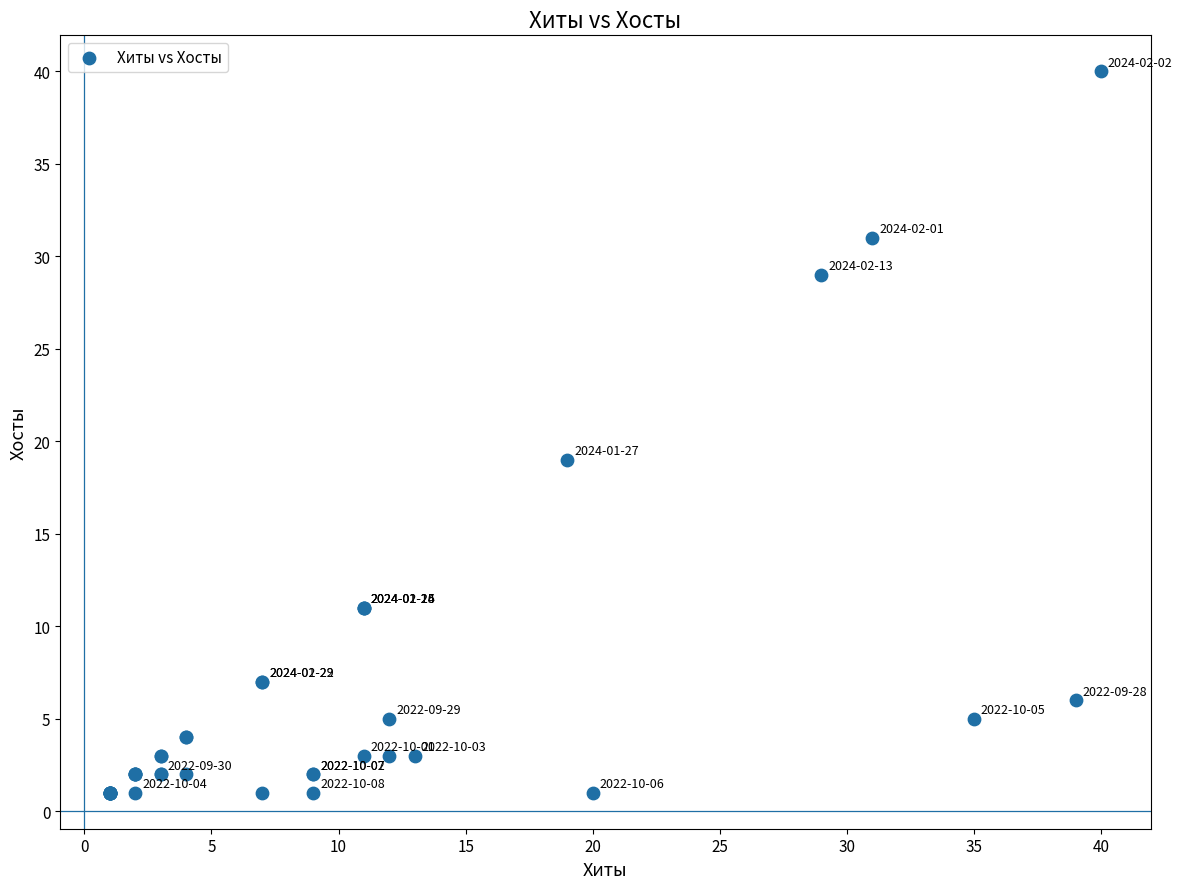

What Y value in the scatter plot is closest to 20?

19